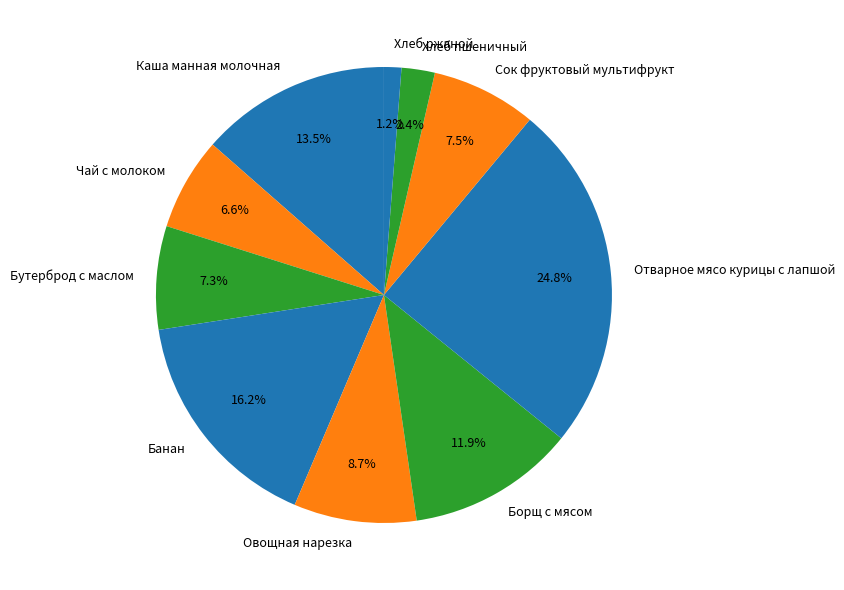

Which slice is the smallest?

Хлеб ржаной